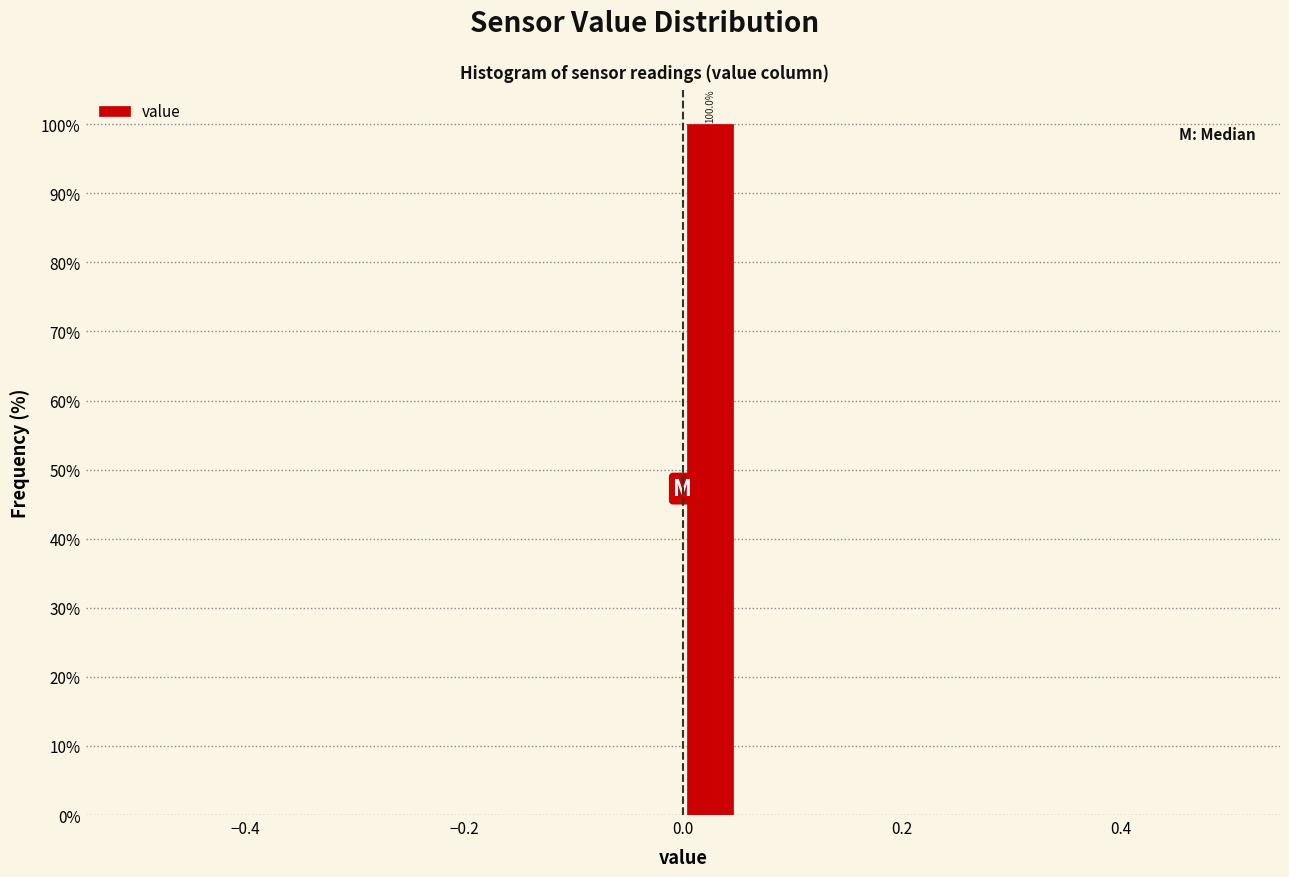

Read against the x-axis, roughly where is the centre of the tallest bar?

0.02